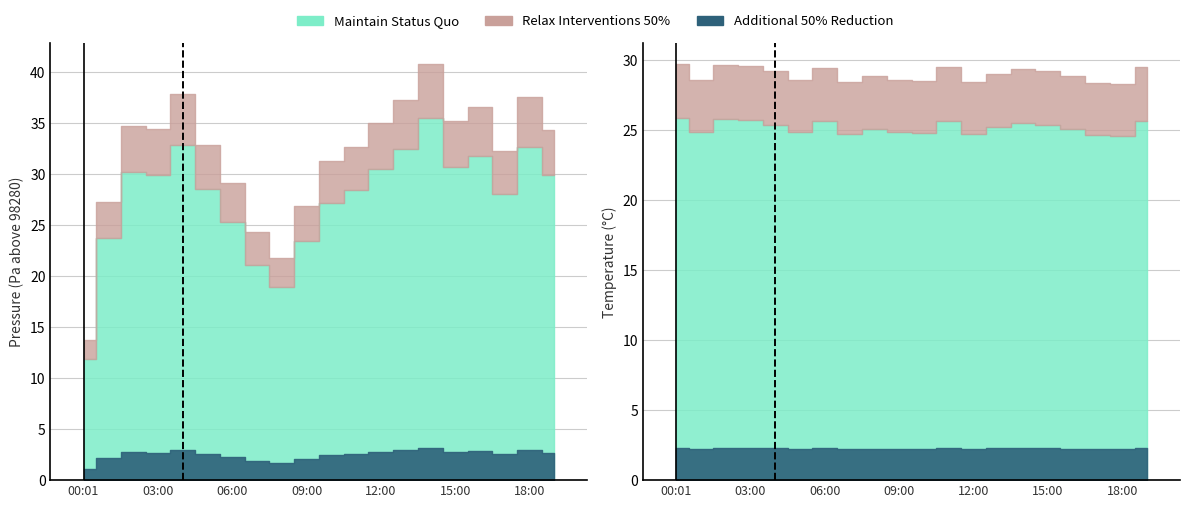

How many bars are there in total?

40